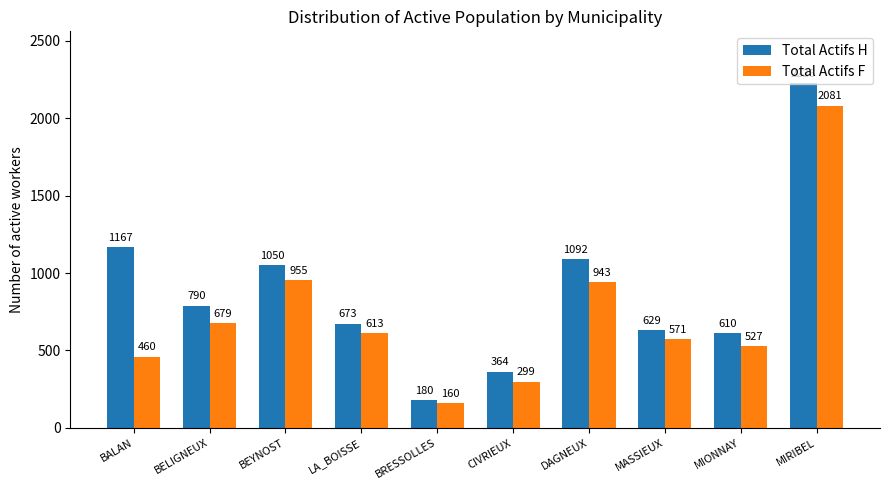

Does the chart contain any negative values?

No